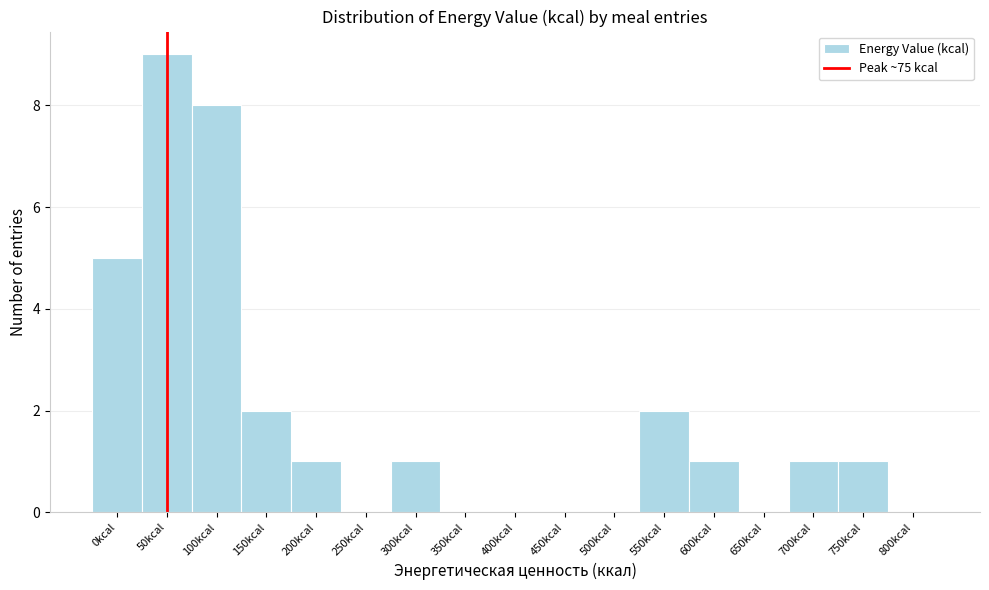

Reading left to right, extract all data points from this chart.

0kcal=5	50kcal=9	100kcal=8	150kcal=2	200kcal=1	250kcal=0	300kcal=1	350kcal=0	400kcal=0	450kcal=0	500kcal=0	550kcal=2	600kcal=1	650kcal=0	700kcal=1	750kcal=1	800kcal=0